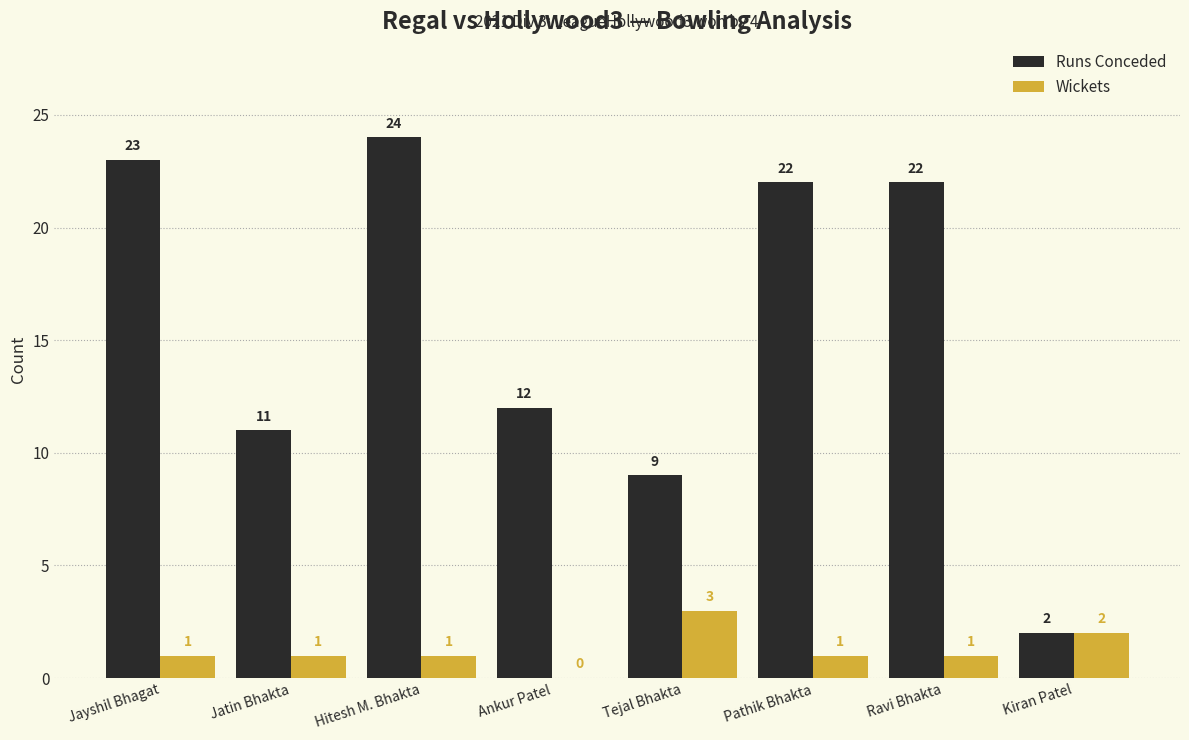

How many Wickets values are between 1 and 2?

6